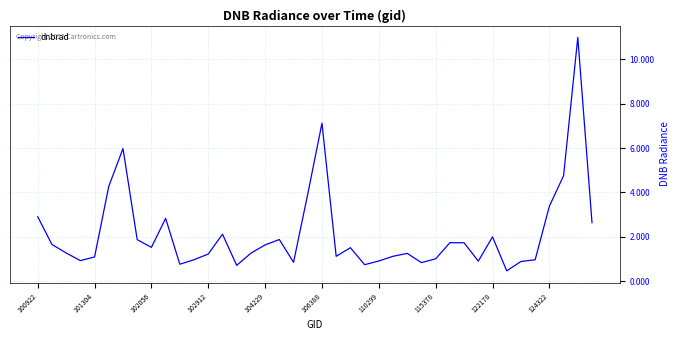

What is the average value?

2.1